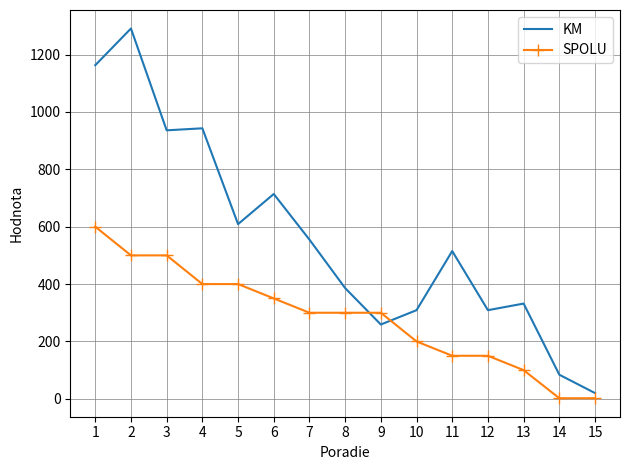

What is the total value across all series at 5?

1009